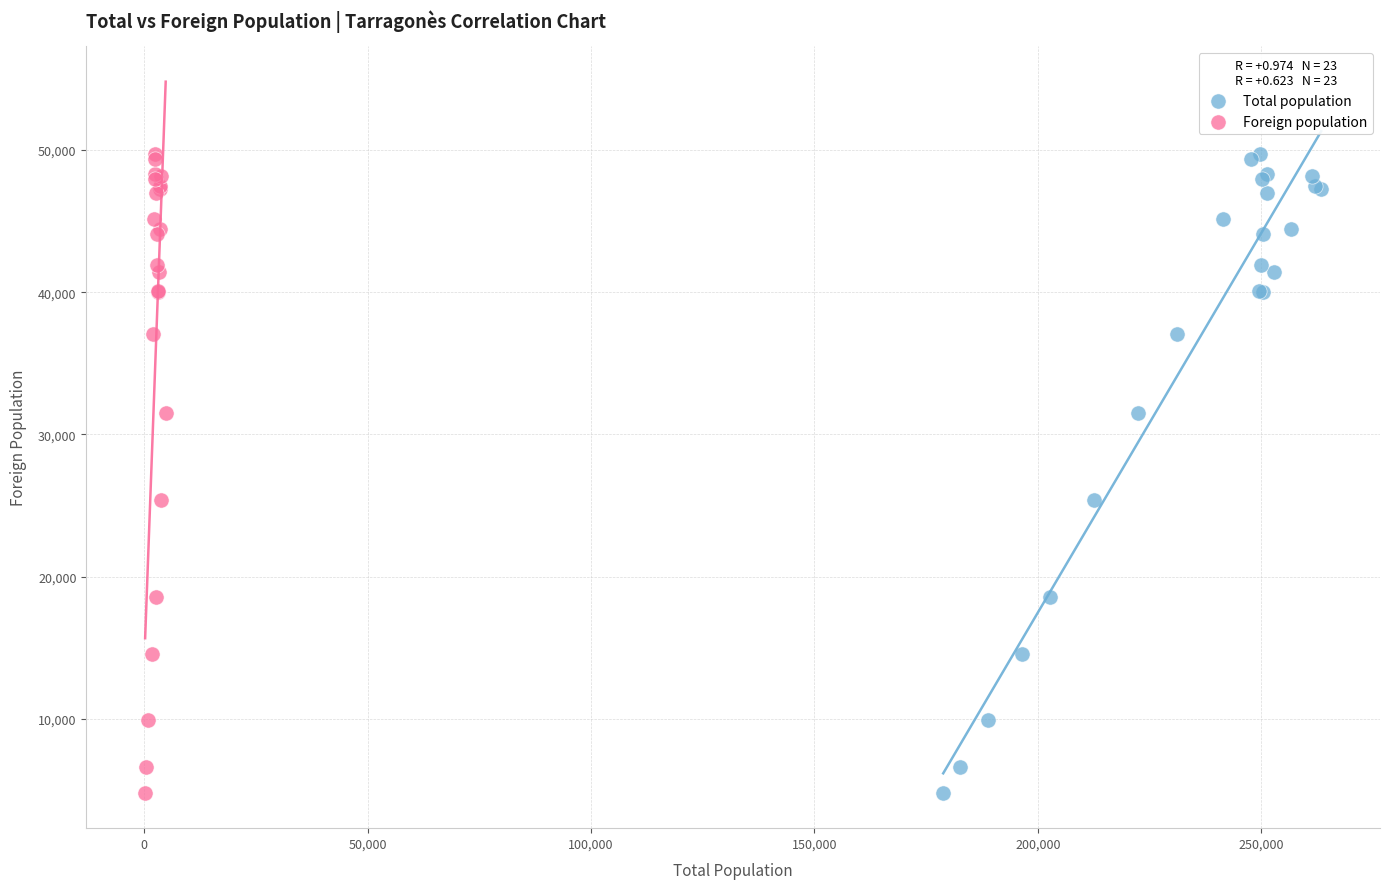

What are all the series names shown in the legend?

Total population, Foreign population